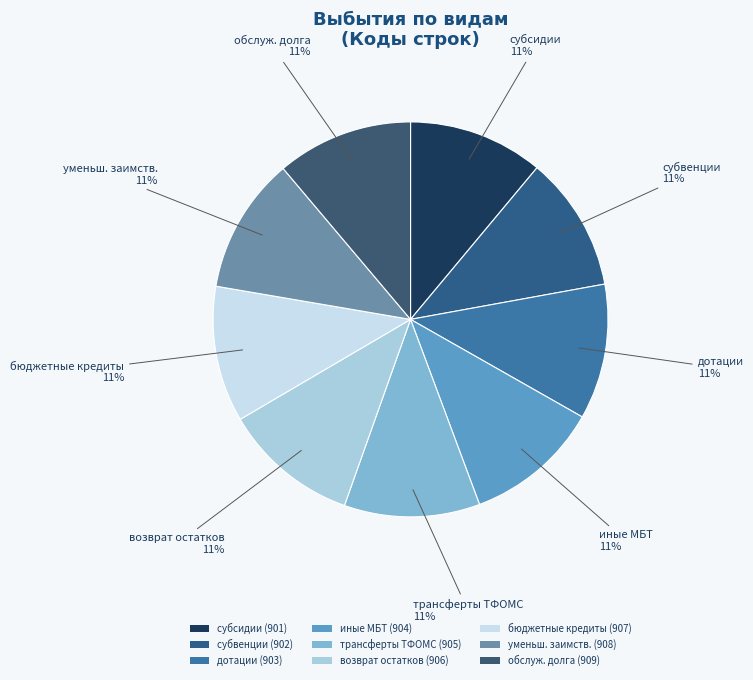

Count the number of slices in the pie.

9